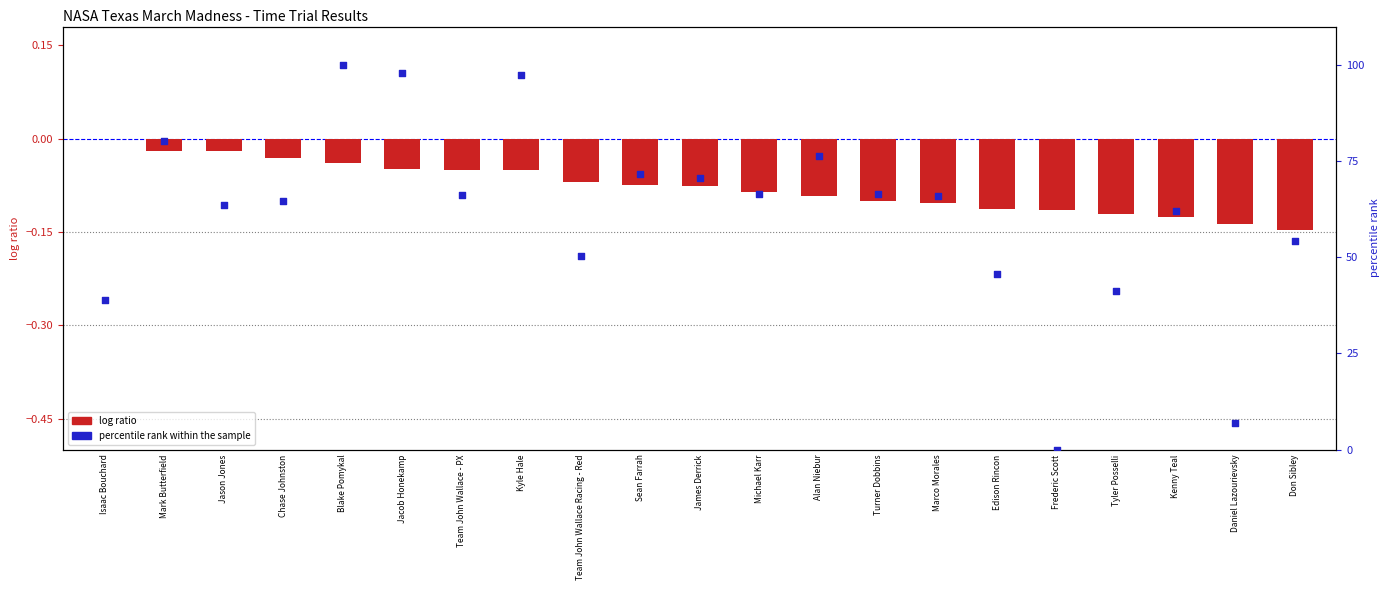

Is the value of percentile rank within the sample at Mark Butterfield greater than the value of log ratio at Blake Pomykal?

Yes